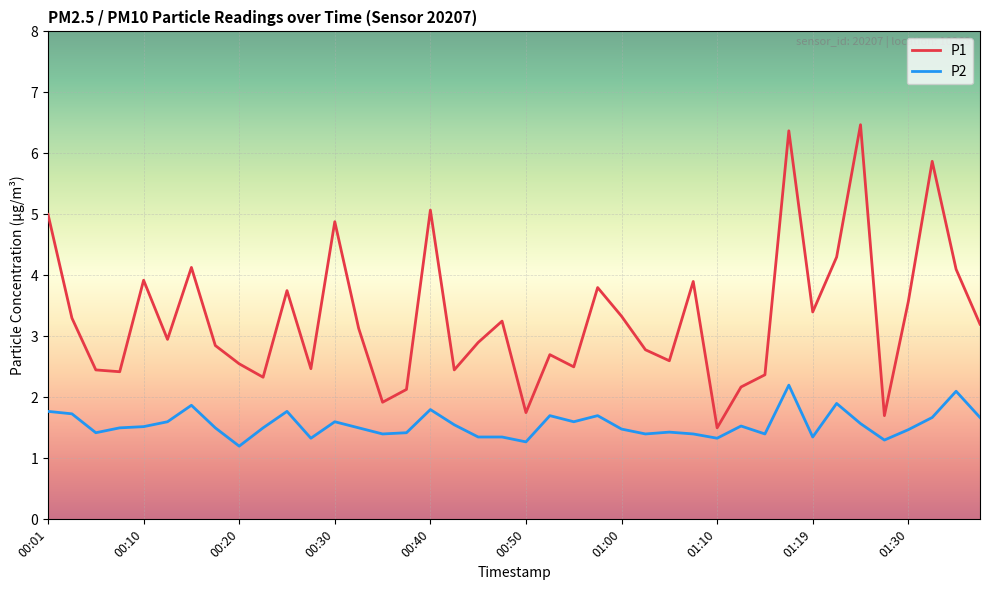

List the series in order of their peak value, lowest first.

P2, P1